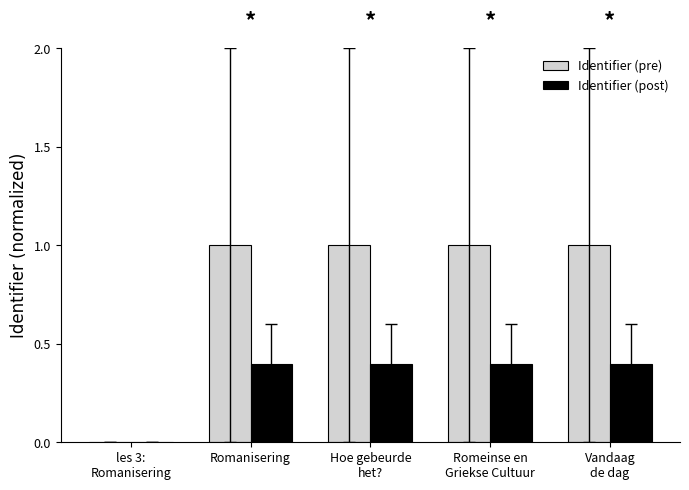

How many groups of bars are there?

5